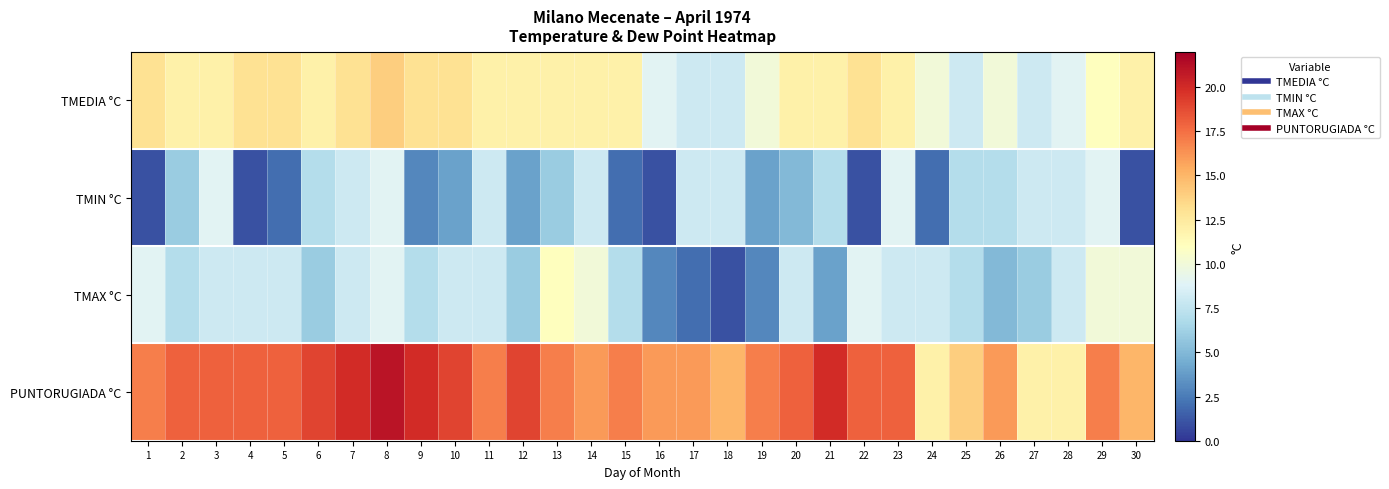

Reading left to right, list all the values displayed in this chart.

TMEDIA °C: 1=13	2=12	3=12	4=13	5=13	6=12	7=13	8=14	9=13	10=13	11=12	12=12	13=12	14=12	15=12	16=9	17=8	18=8	19=10	20=12	21=12	22=13	23=12	24=10	25=8	26=10	27=8	28=9	29=11	30=12
TMIN °C: 1=1	2=6	3=9	4=1	5=2	6=7	7=8	8=9	9=3	10=4	11=8	12=4	13=6	14=8	15=2	16=1	17=8	18=8	19=4	20=5	21=7	22=1	23=9	24=2	25=7	26=7	27=8	28=8	29=9	30=1
TMAX °C: 1=9	2=7	3=8	4=8	5=8	6=6	7=8	8=9	9=7	10=8	11=8	12=6	13=11	14=10	15=7	16=3	17=2	18=1	19=3	20=8	21=4	22=9	23=8	24=8	25=7	26=5	27=6	28=8	29=10	30=10
PUNTORUGIADA °C: 1=17	2=18	3=18	4=18	5=18	6=19	7=20	8=21	9=20	10=19	11=17	12=19	13=17	14=16	15=17	16=16	17=16	18=15	19=17	20=18	21=20	22=18	23=18	24=12	25=14	26=16	27=12	28=12	29=17	30=15